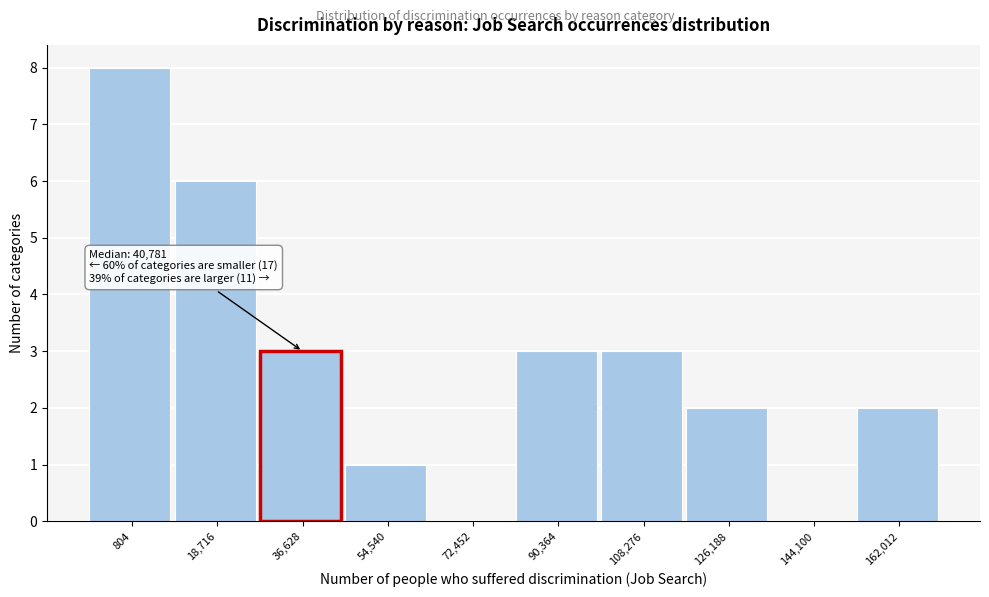

Reading left to right, transcribe all the data shown in this chart.

804=8	18,716=6	36,628=3	54,540=1	72,452=0	90,364=3	108,276=3	126,188=2	144,100=0	162,012=2